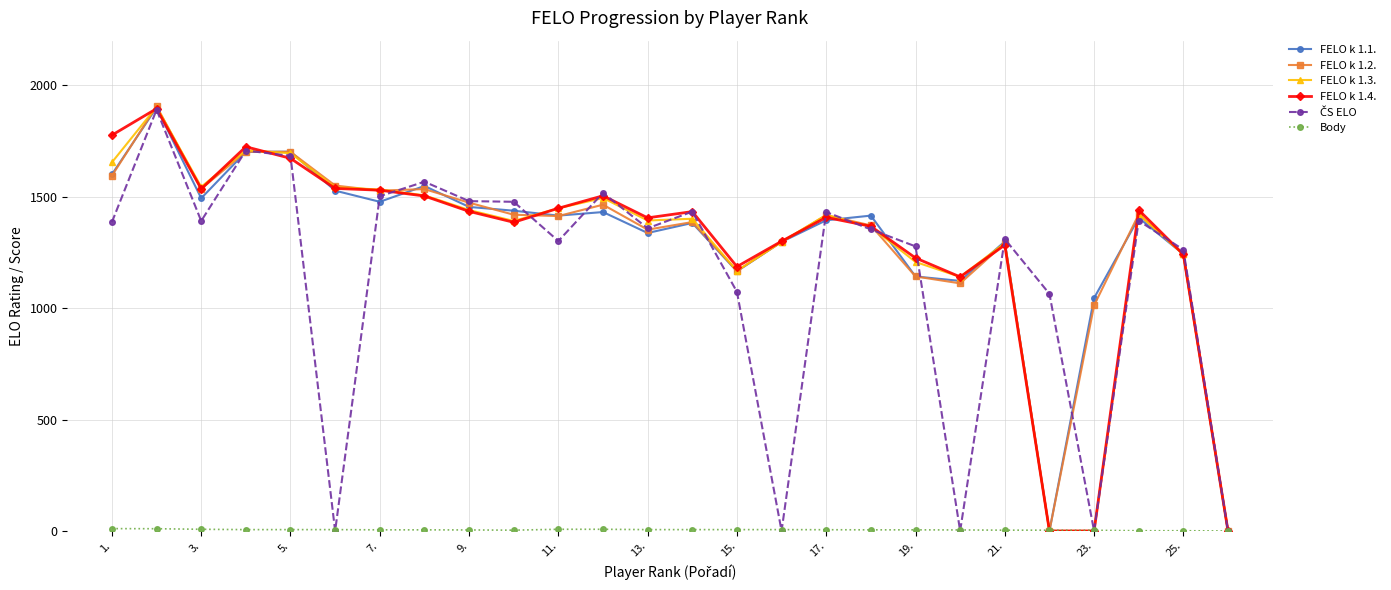

True or false: FELO k 1.1. has more than 2 interior local peaks.

True